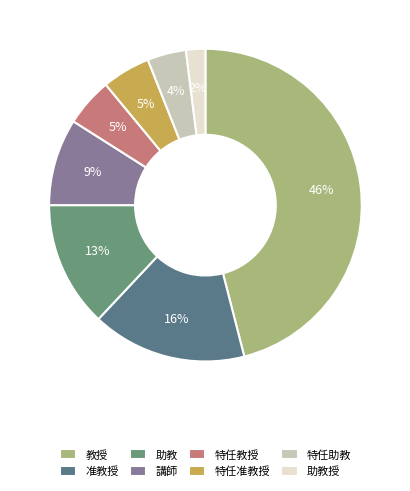

To the nearest percent, what is the average slice percentage?

12%